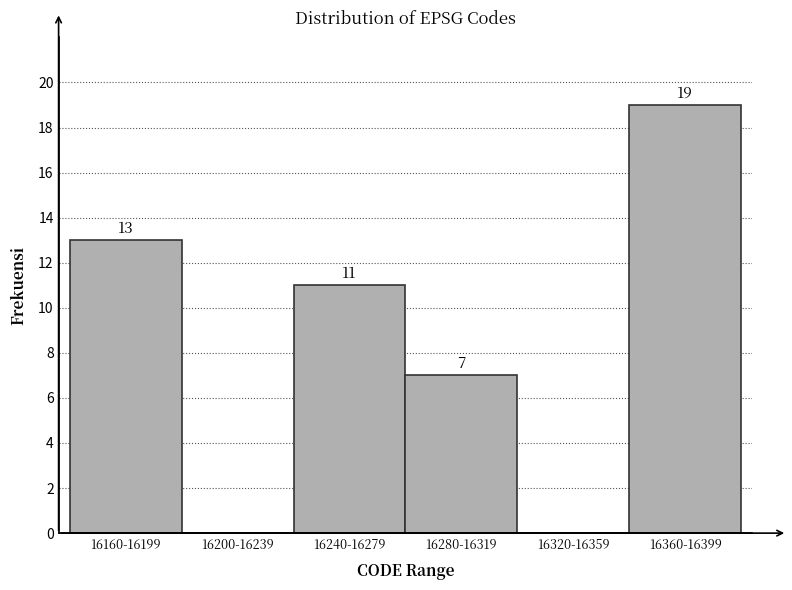

Reading left to right, what are all the values shown in this chart?

16160-16199=13	16200-16239=0	16240-16279=11	16280-16319=7	16320-16359=0	16360-16399=19